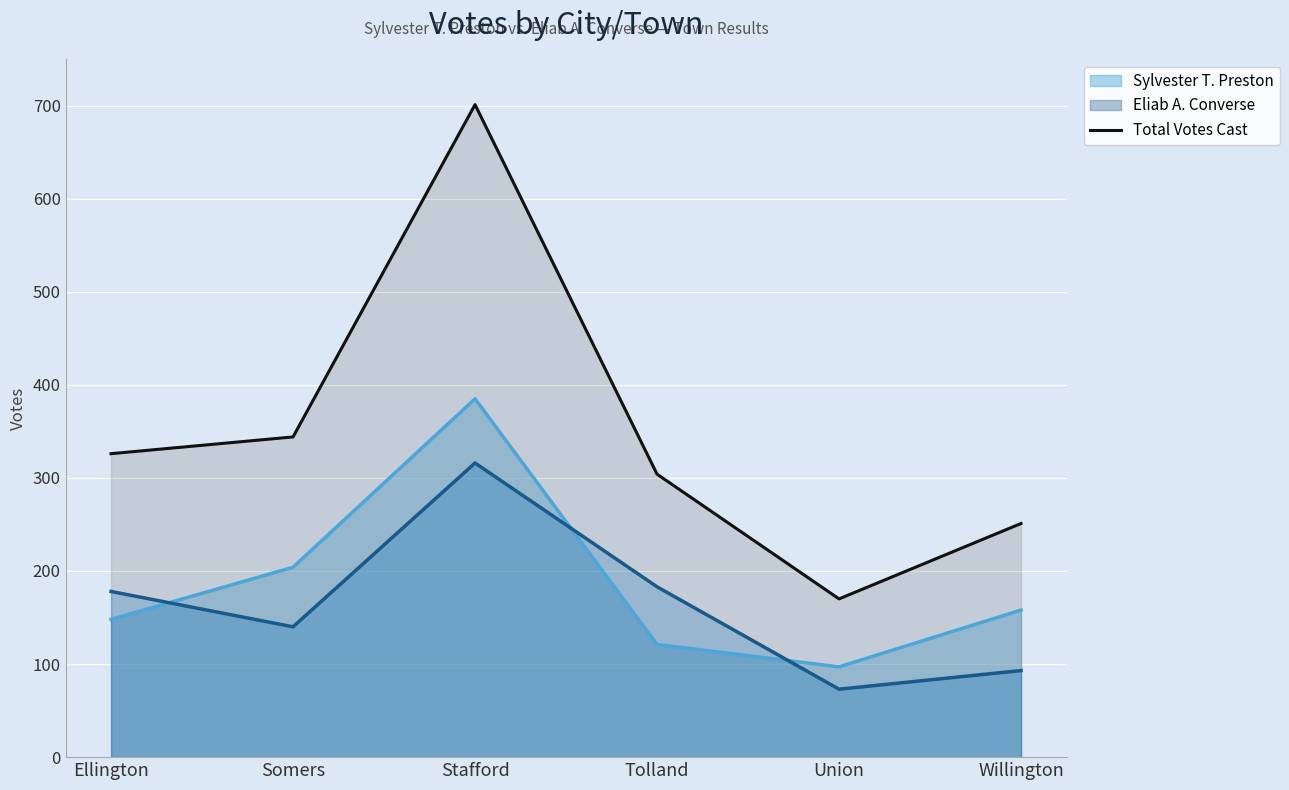

What is the highest value of the Eliab A. Converse series?

316